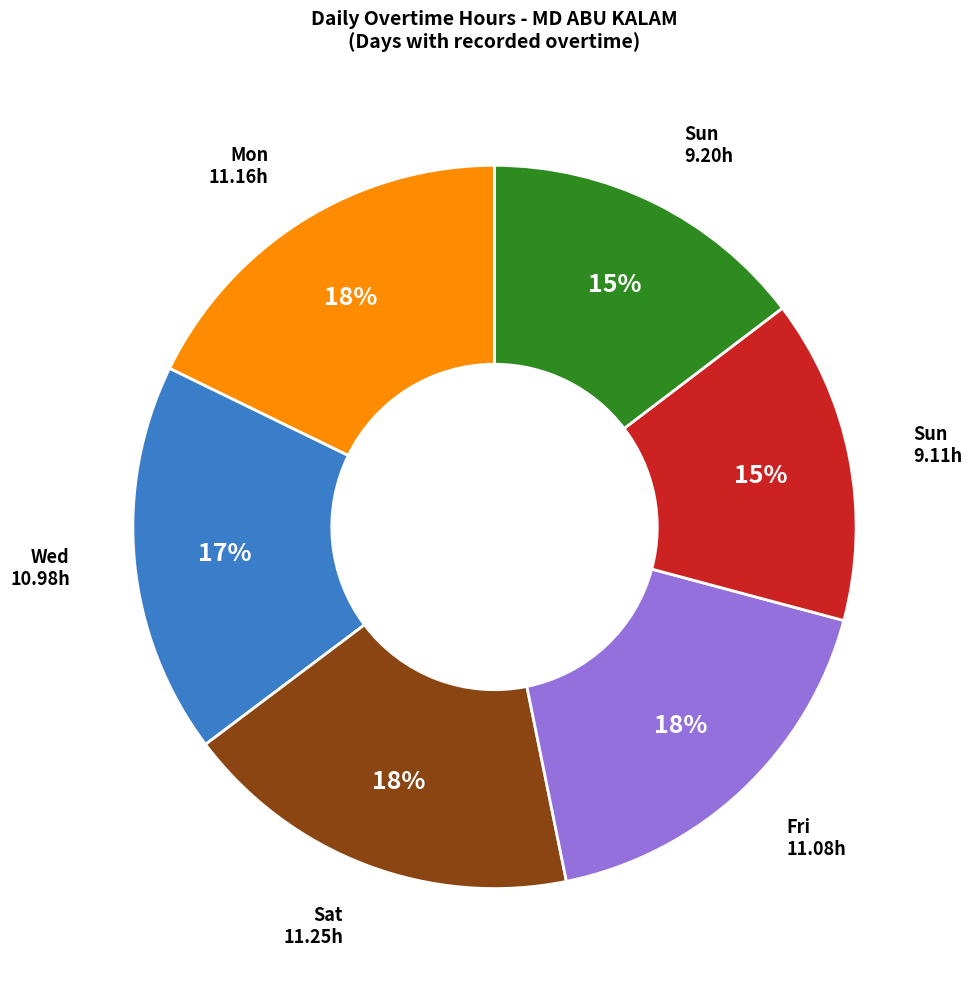

Does any single category account for the majority?

No